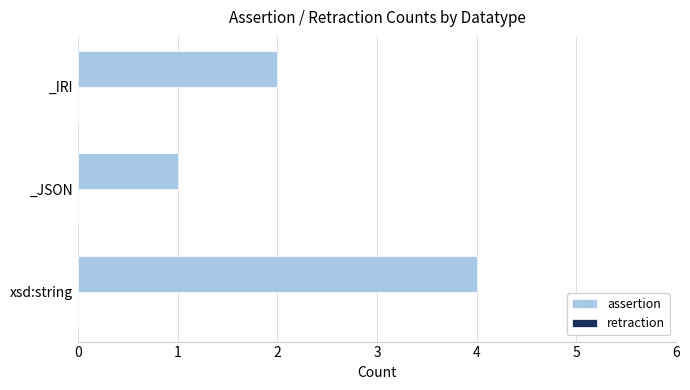

What is the sum of all values?

7